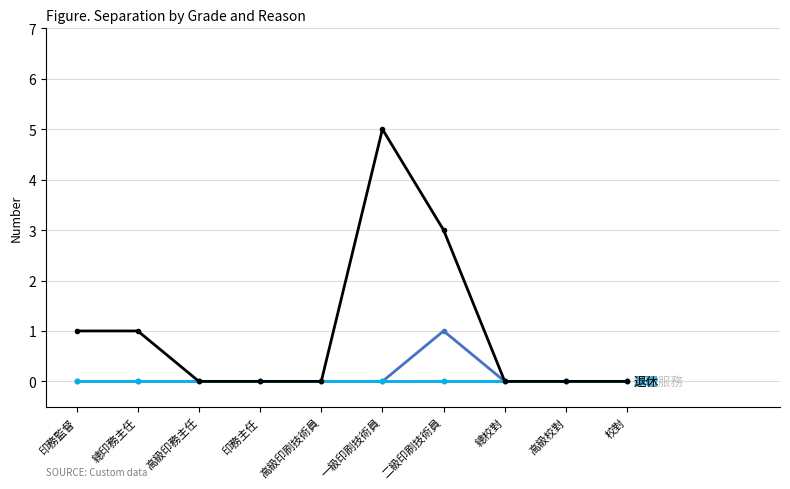

What position from the left is 高級印務主任?

3